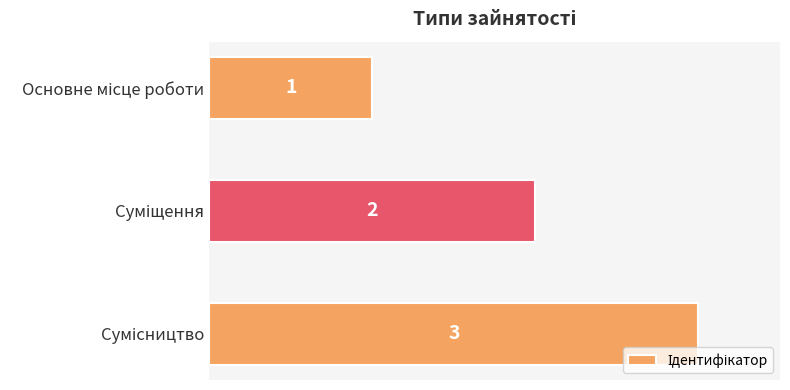

What is the value of the 3rd bar from the top?

3